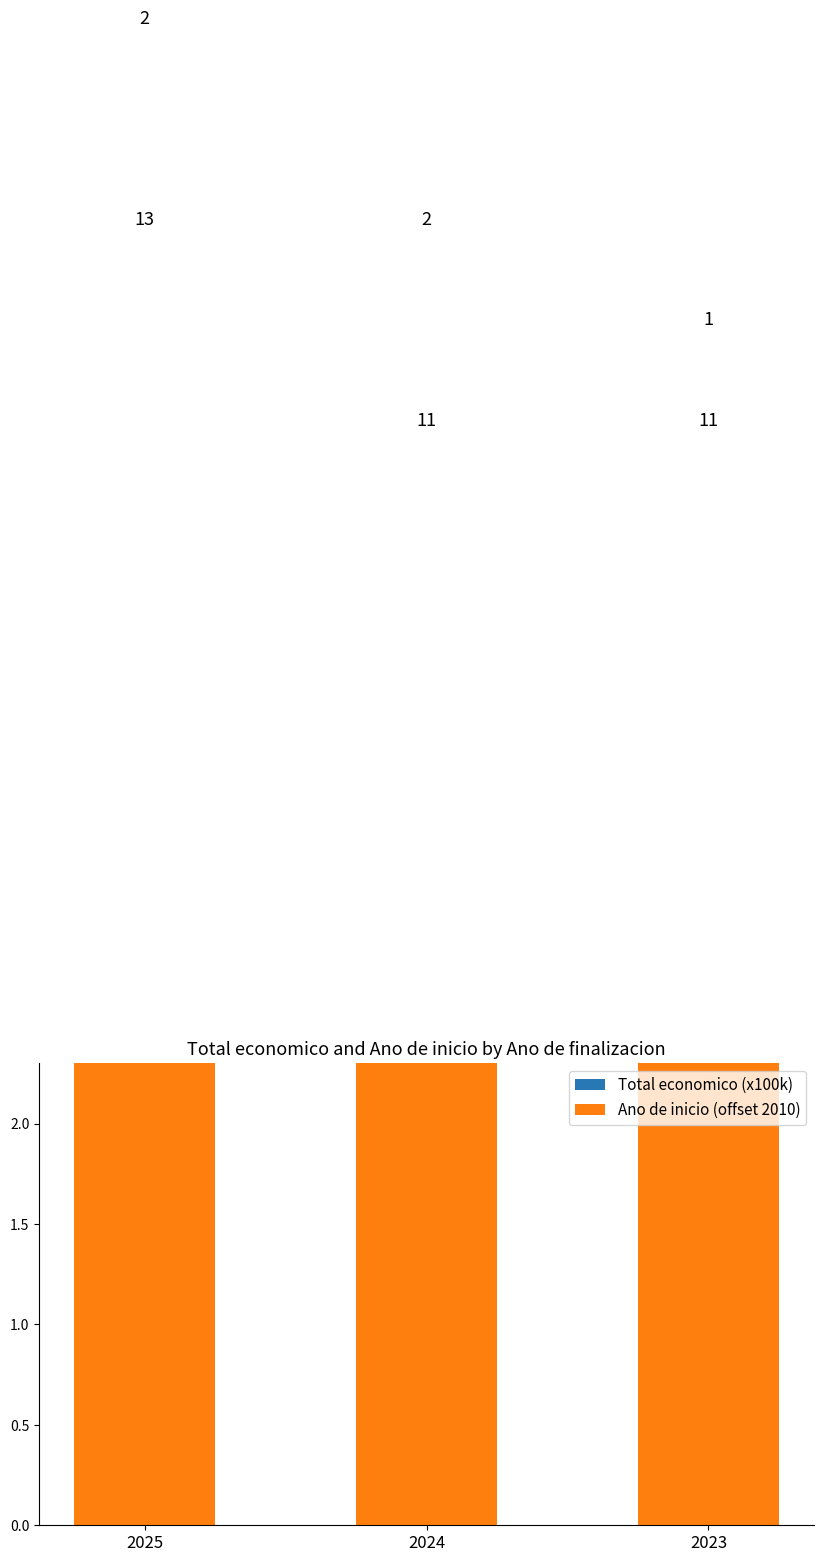

What are all the series names shown in the legend?

Total economico (x100k), Ano de inicio (offset 2010)